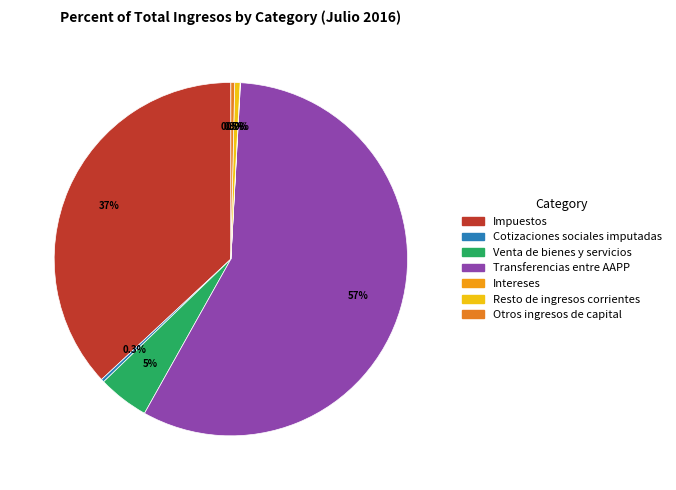

To the nearest percent, what is the difference between the largest and smallest slice percentages?

57%